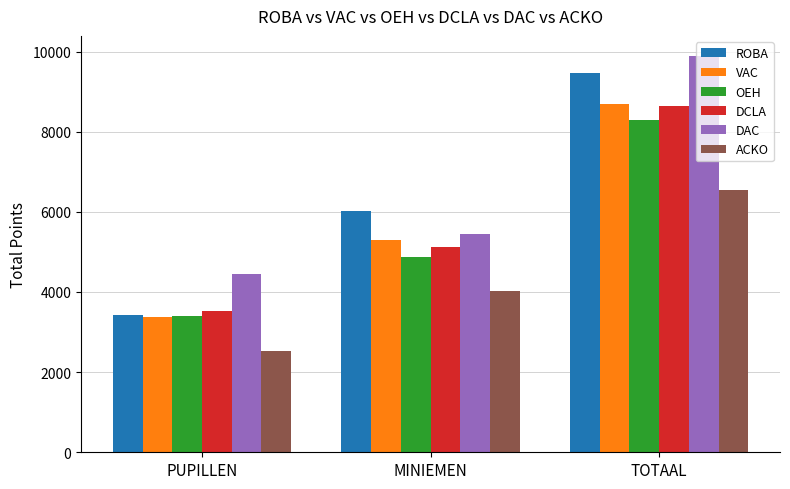

Between PUPILLEN and MINIEMEN, which series saw the biggest shift?

ROBA